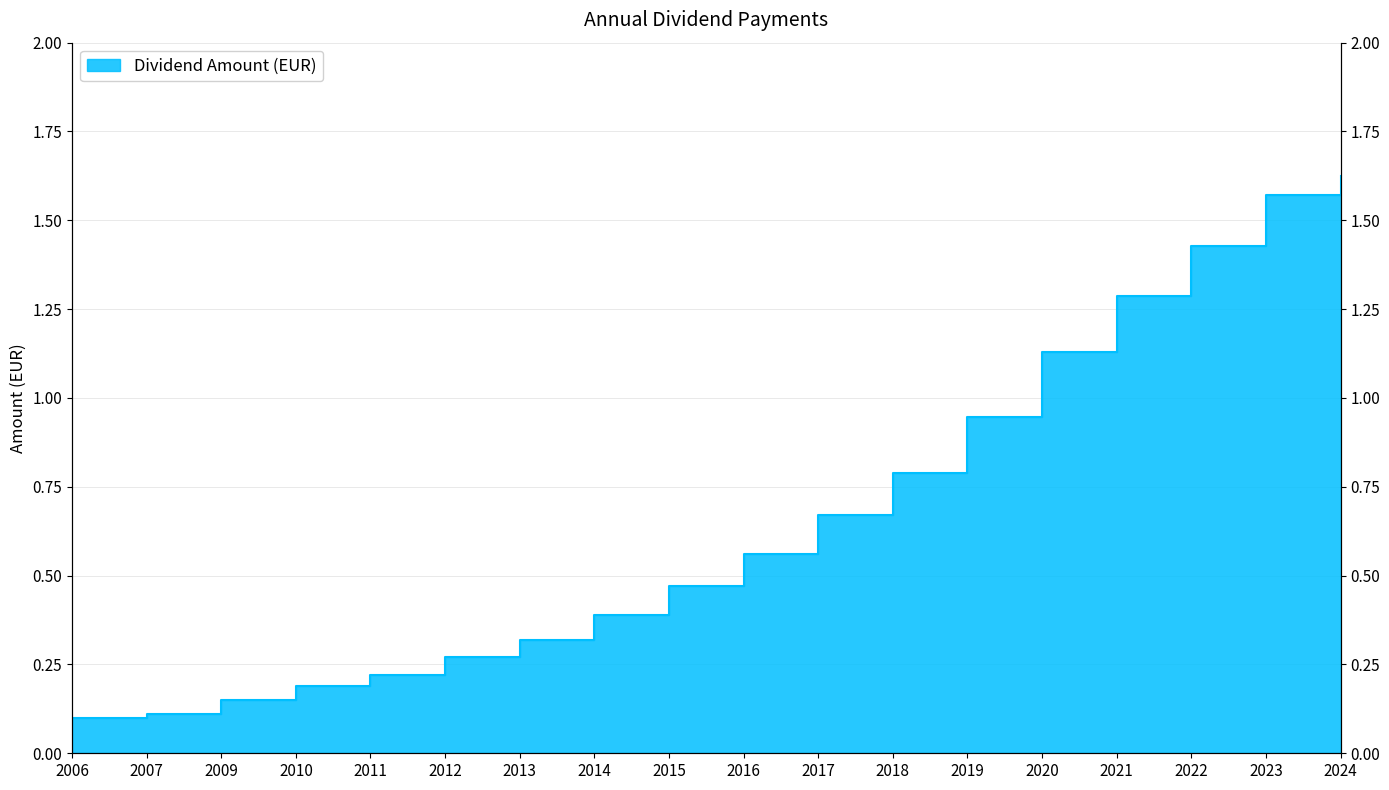

What is the value of the 10th point from the left?

0.6